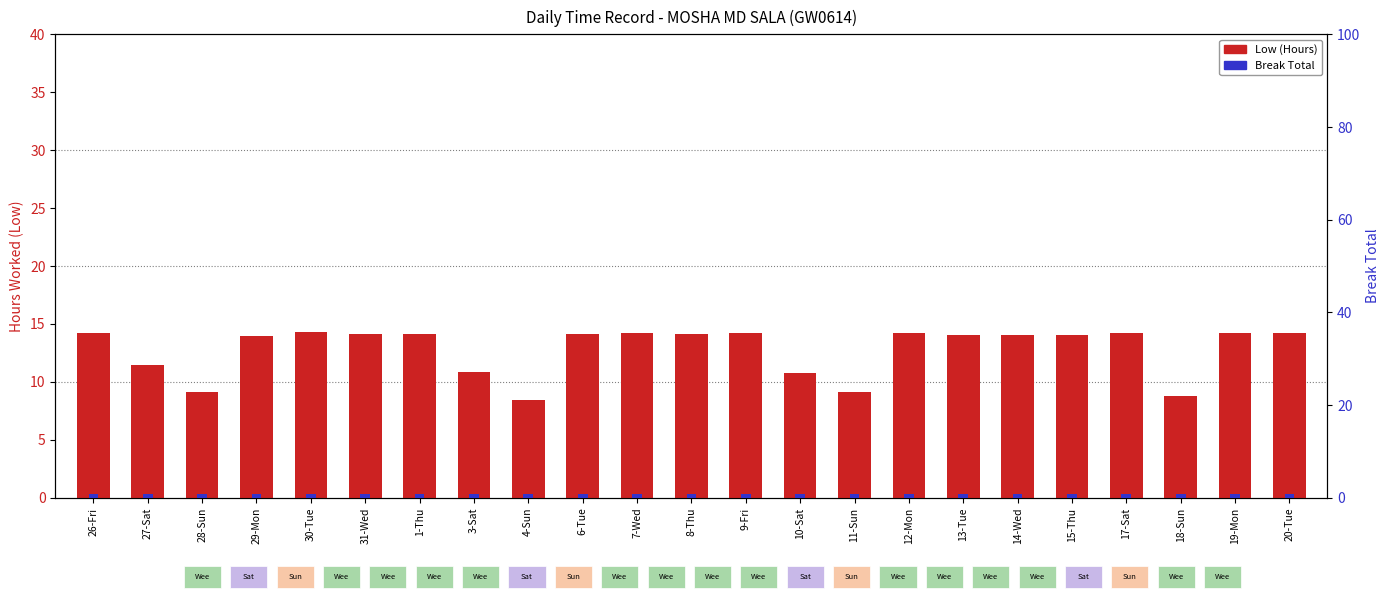

At how many categories does at least one series exceed 13?

16